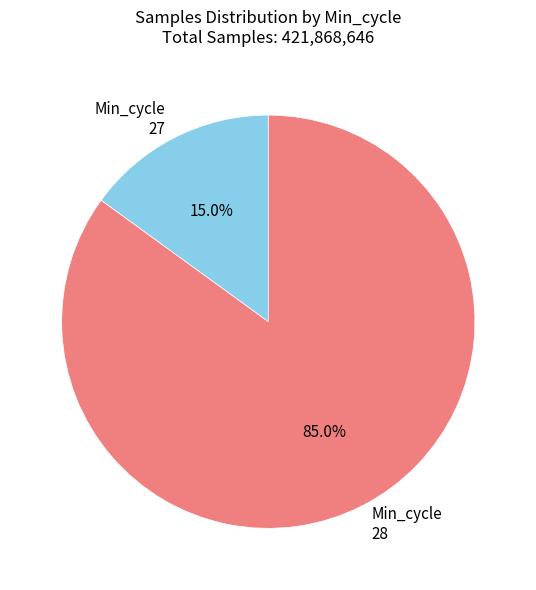

What is the smallest slice in the pie chart?

Min_cycle 27